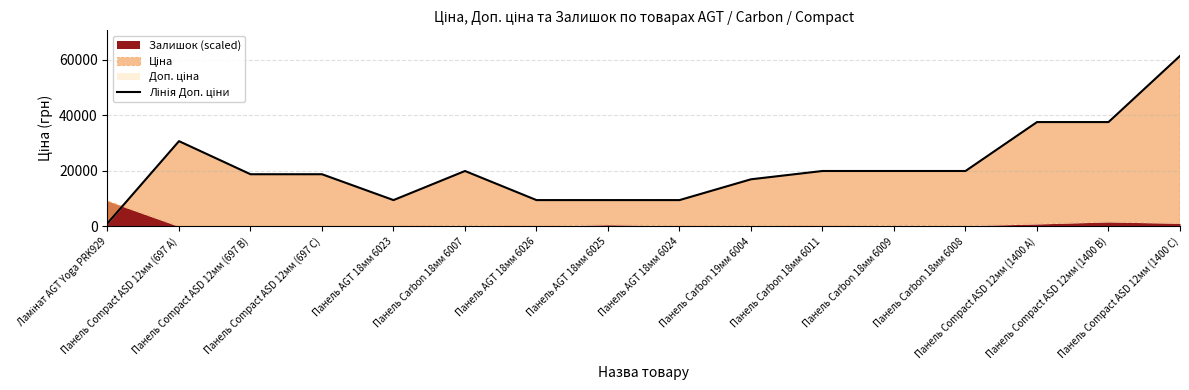

What is the approximate value at Панель Compact ASD 12мм (697 C)?

18796.8